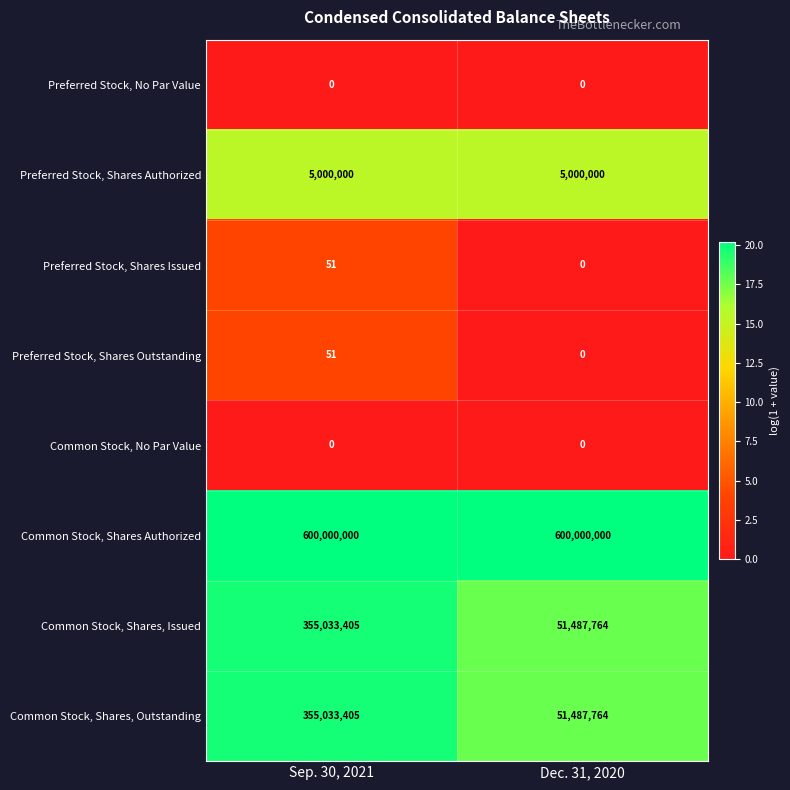

Reading left to right, extract all data points from this chart.

Preferred Stock, No Par Value: 0	0
Preferred Stock, Shares Authorized: 5000000	5000000
Preferred Stock, Shares Issued: 51	0
Preferred Stock, Shares Outstanding: 51	0
Common Stock, No Par Value: 0	0
Common Stock, Shares Authorized: 600000000	600000000
Common Stock, Shares, Issued: 355033405	51487764
Common Stock, Shares, Outstanding: 355033405	51487764